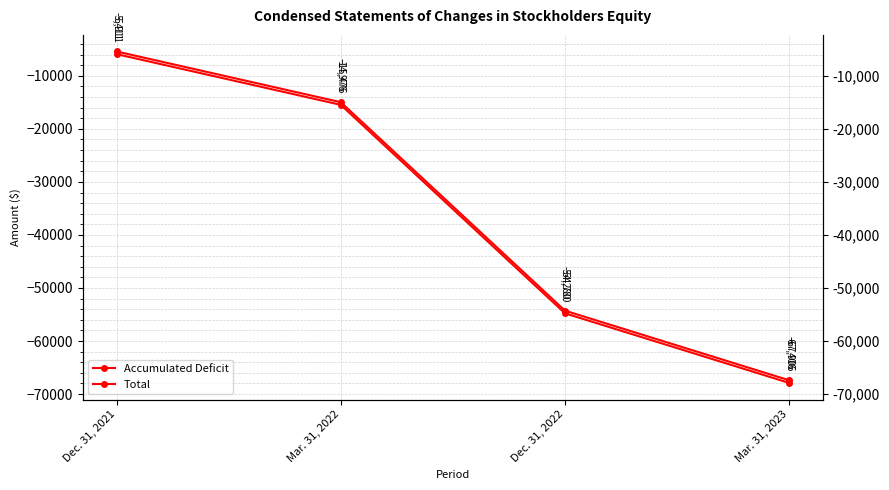

Is the value of Total at Mar. 31, 2023 greater than the value of Accumulated Deficit at Mar. 31, 2023?

Yes